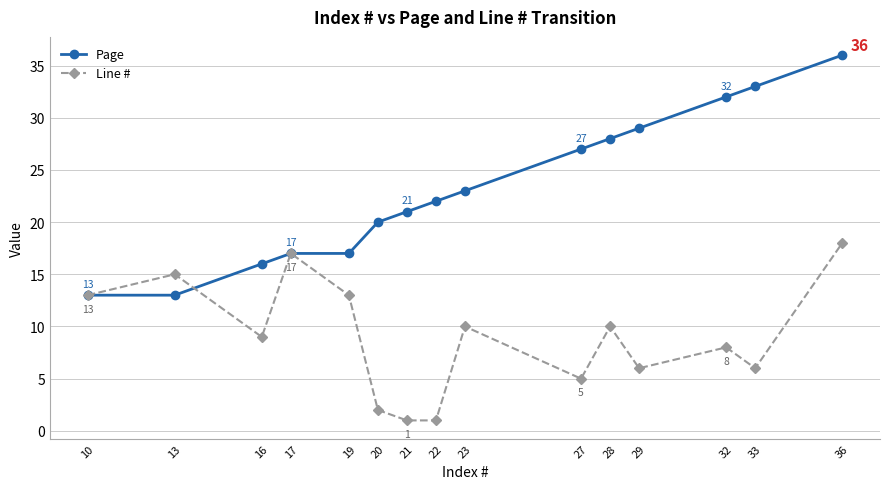

True or false: Page has a value of 27 at 19.

False